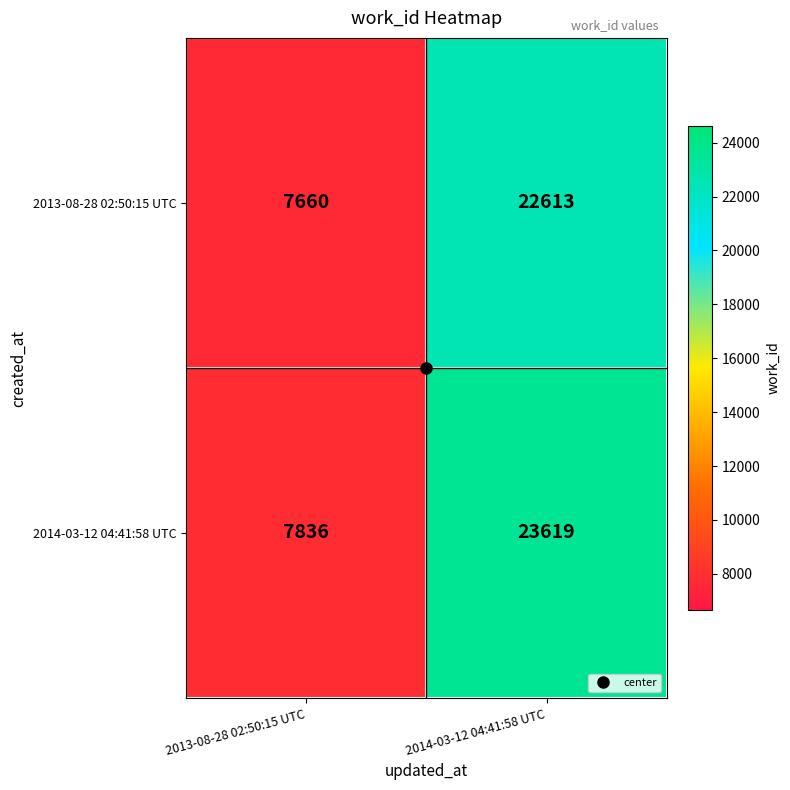

What is the sum of all 2013-08-28 02:50:15 UTC values?

30273